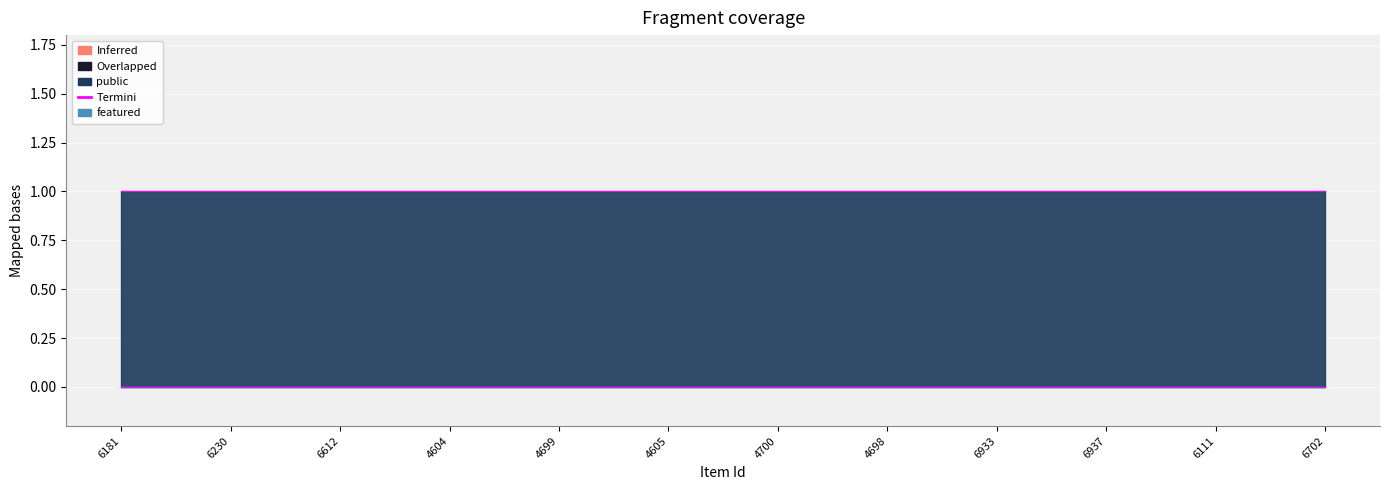

Which label corresponds to the largest value in the chart?

6181